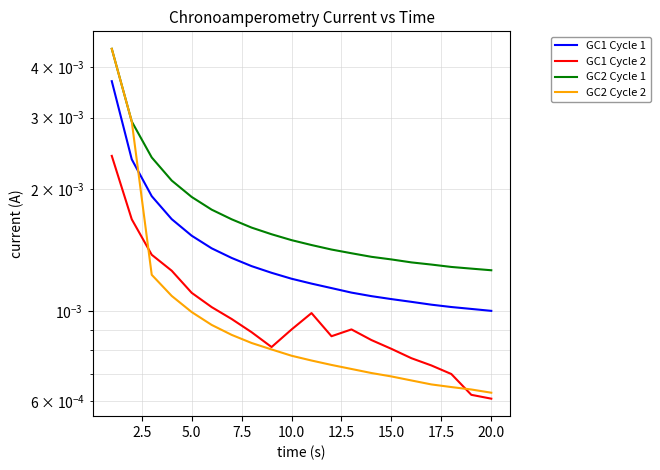

Is the value of GC2 Cycle 1 at 10 greater than the value of GC1 Cycle 2 at 10.0?

Yes